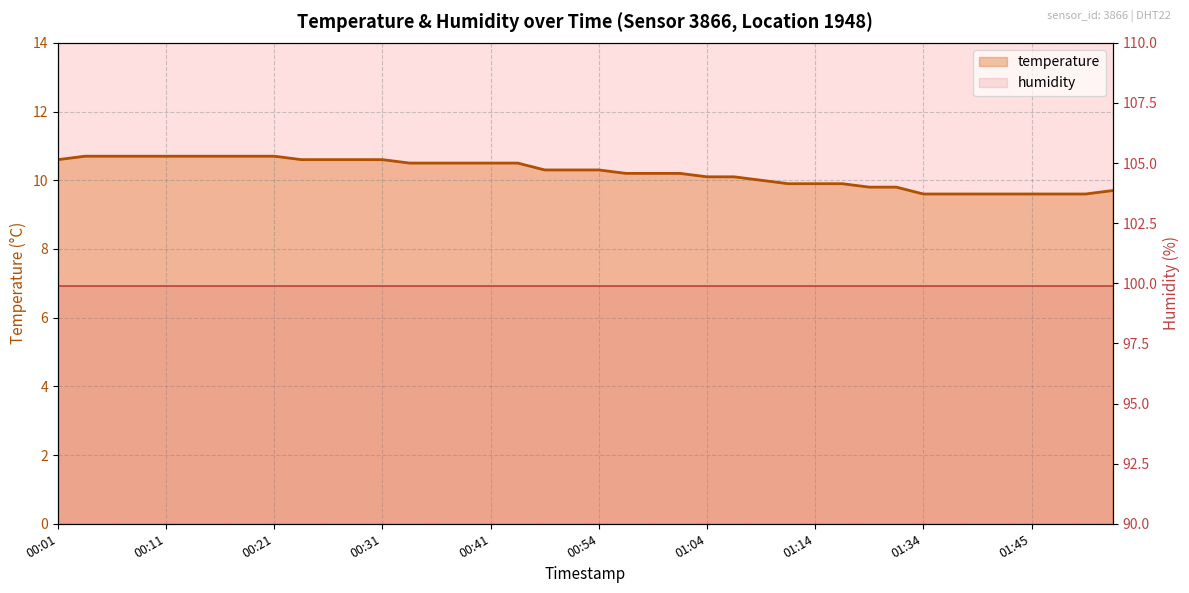

What is the change in value from 00:26 to 01:11?

-0.7